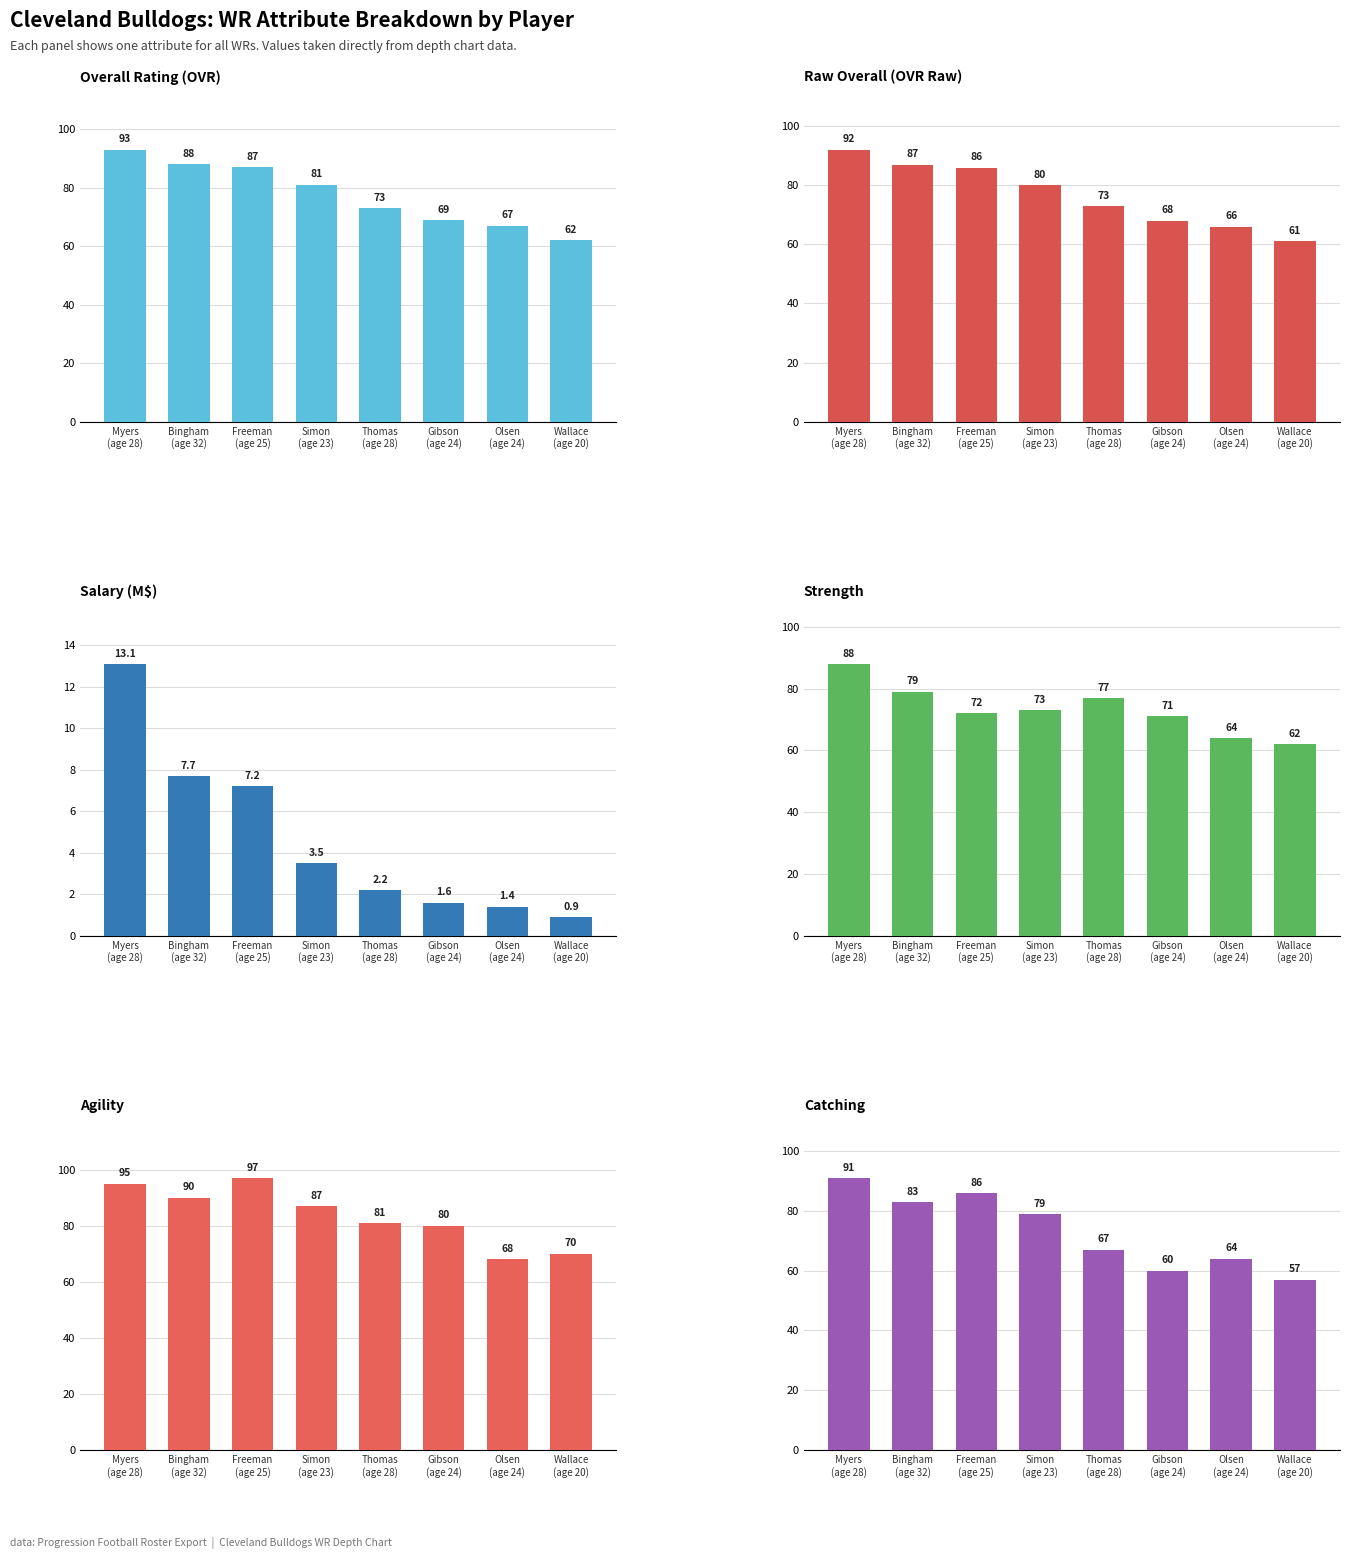

At which category is the sum across all series the highest?

Myers
(age 28)